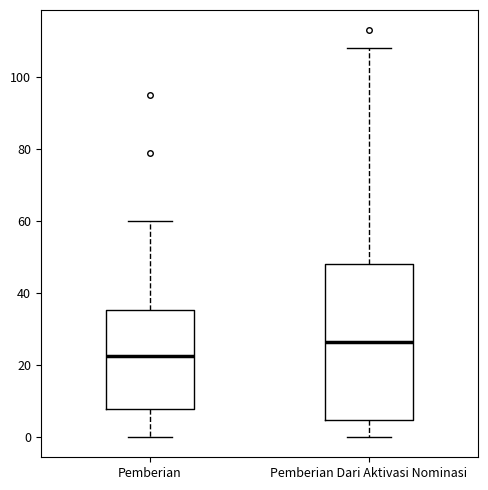

Comparing the boxes themselves (not the whiskers), which one is the tallest?

Pemberian Dari Aktivasi Nominasi